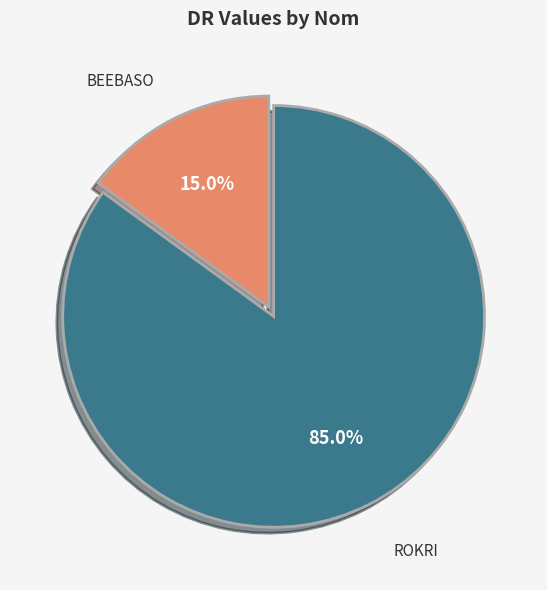

To the nearest percent, what is the difference between the largest and smallest slice percentages?

70%